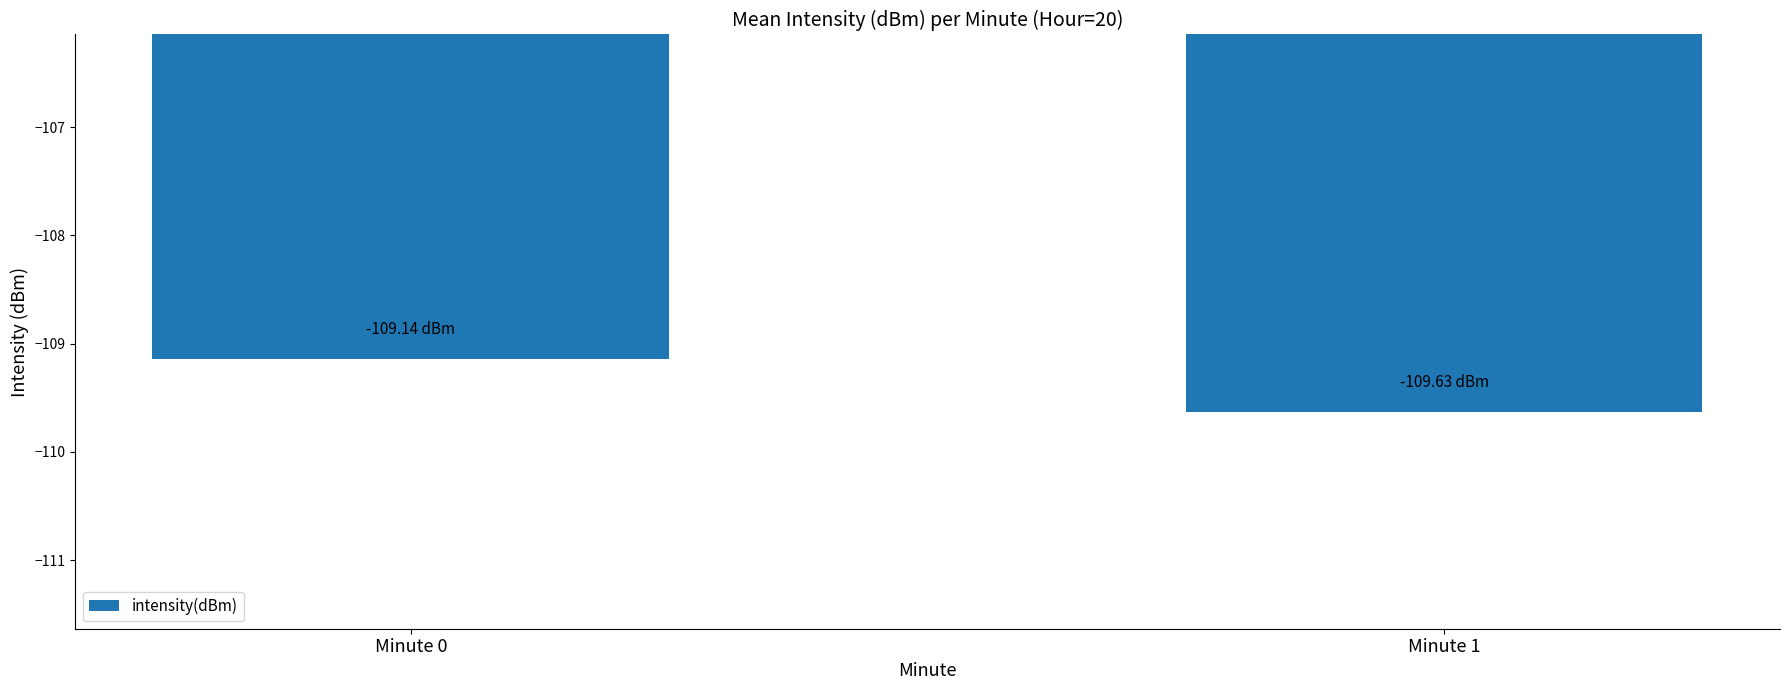

The value at Minute 1 is -109.6. True or false?

True